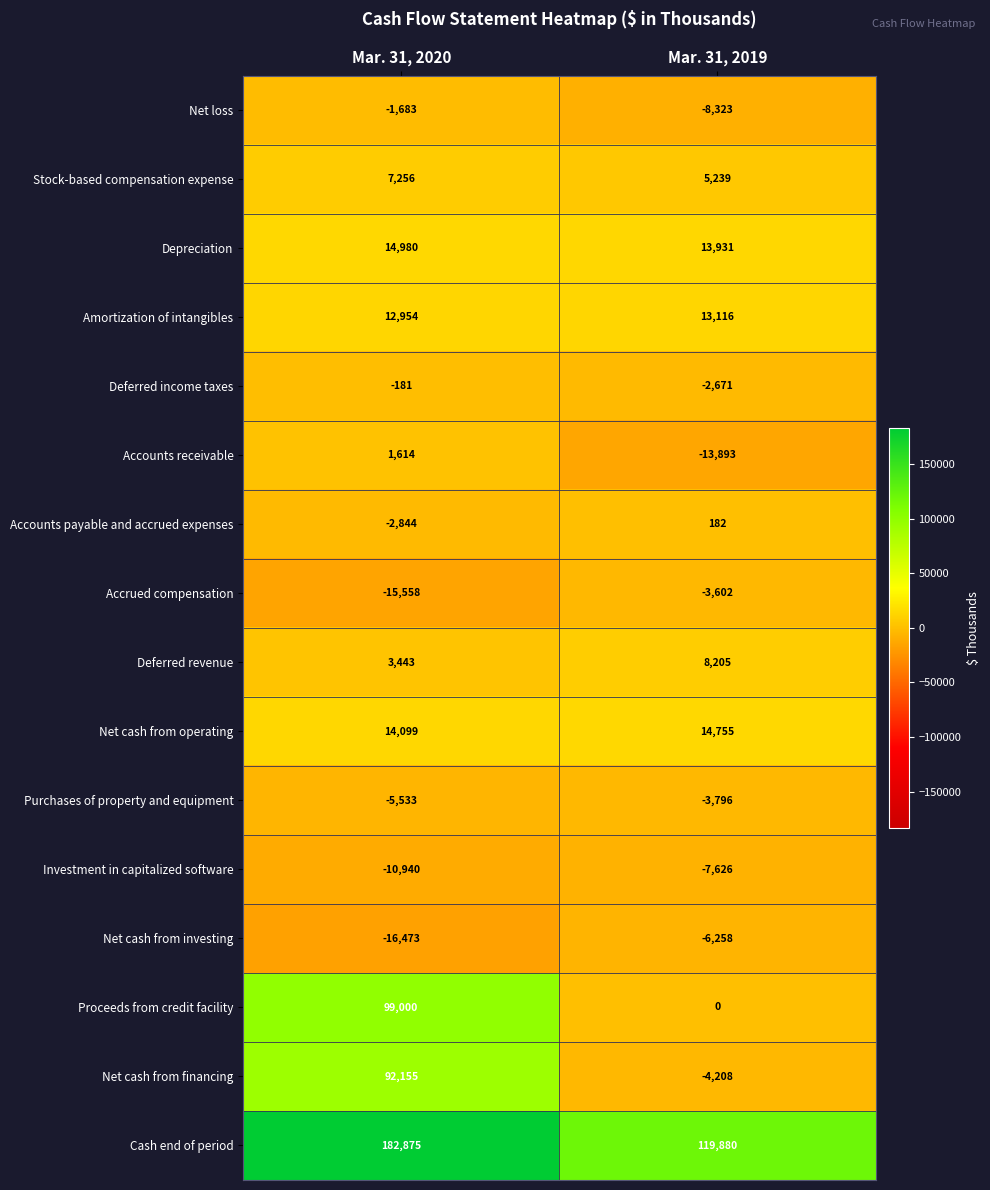

How many distinct data groups are displayed?

16